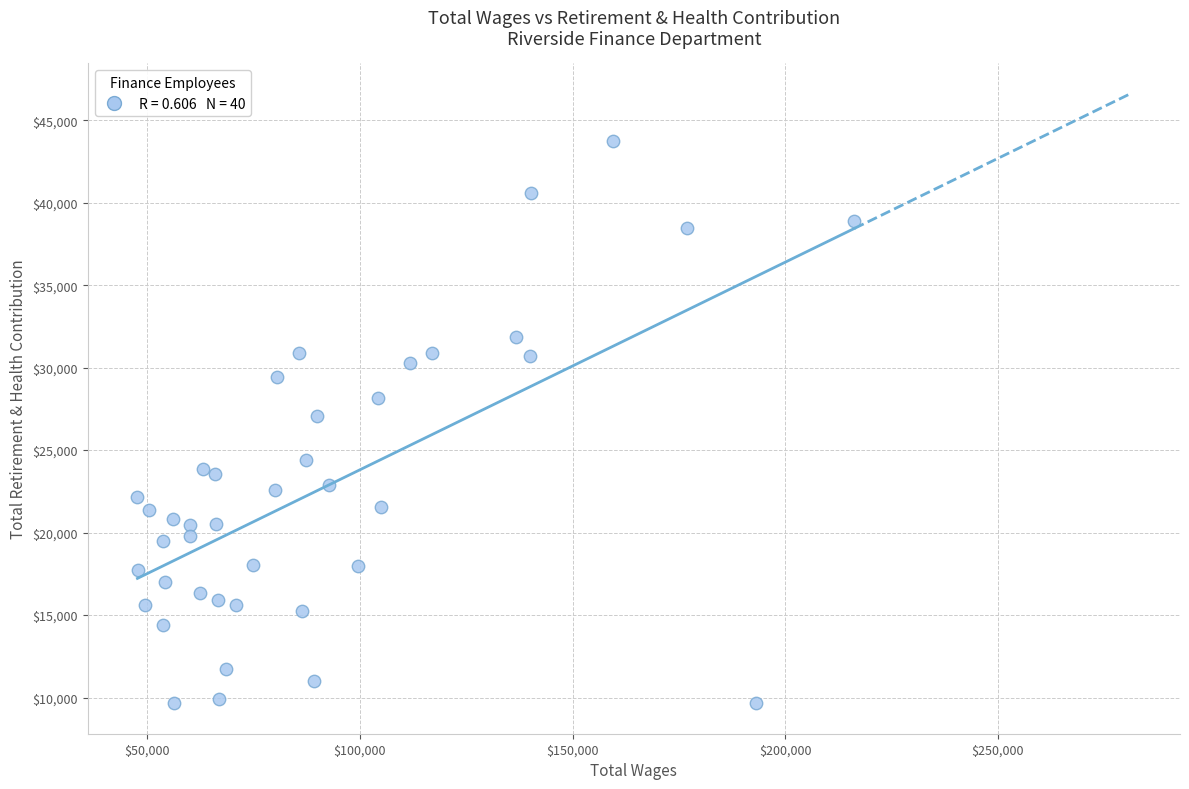

What is the range of X values (max minus min)?

168558